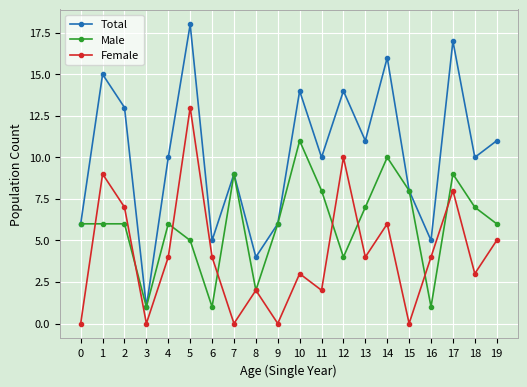

At which category does Female reach its first local valley?

3